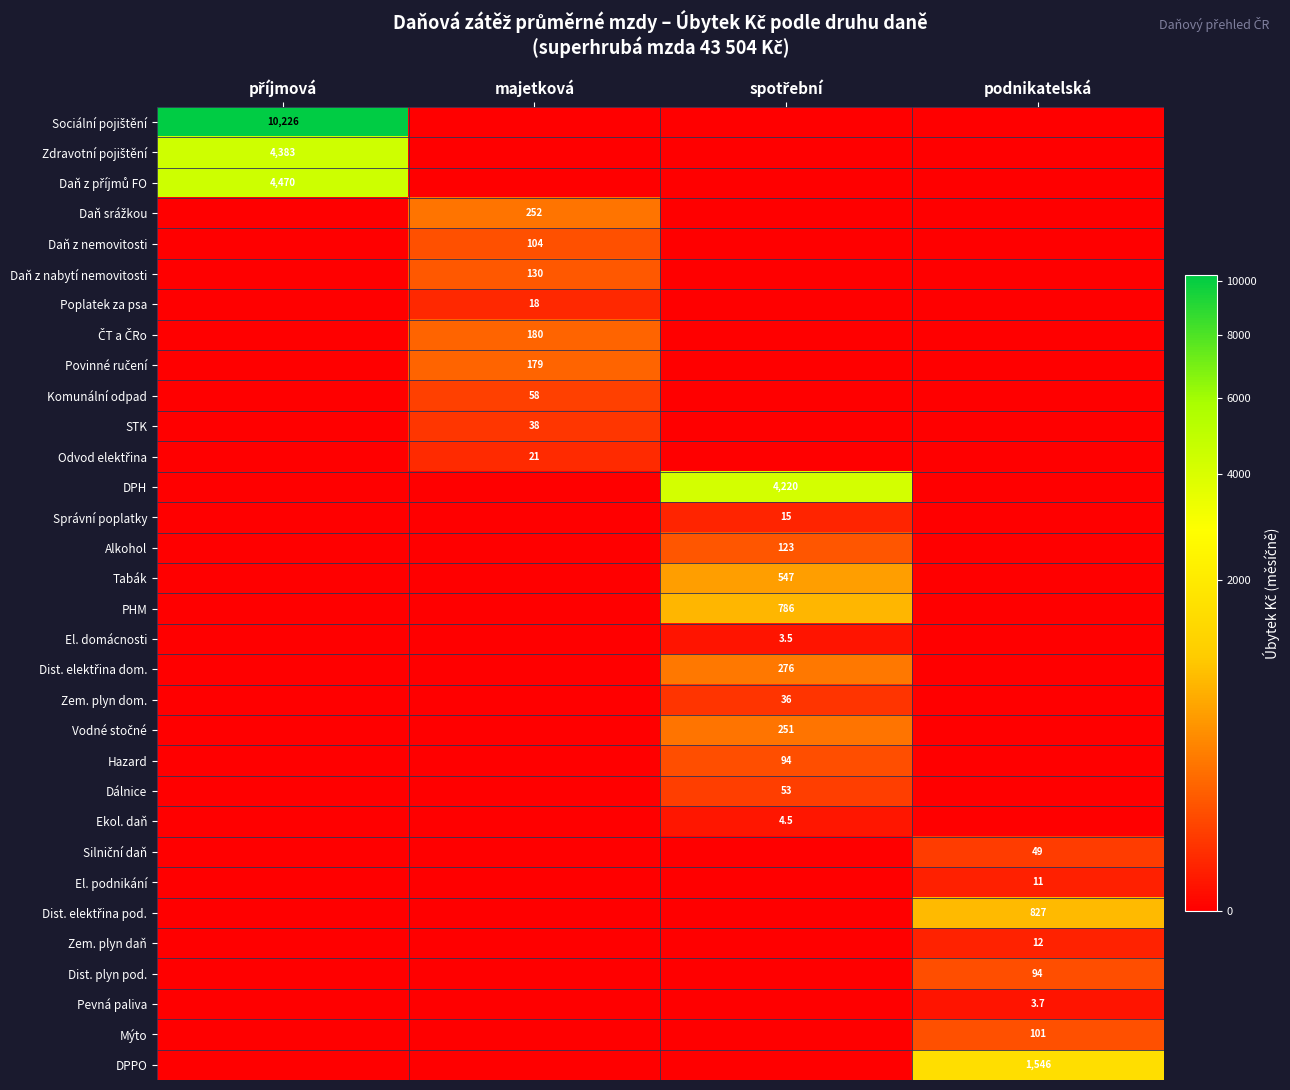

The value of Daň z nabytí nemovitosti at majetková is 130.0. True or false?

True